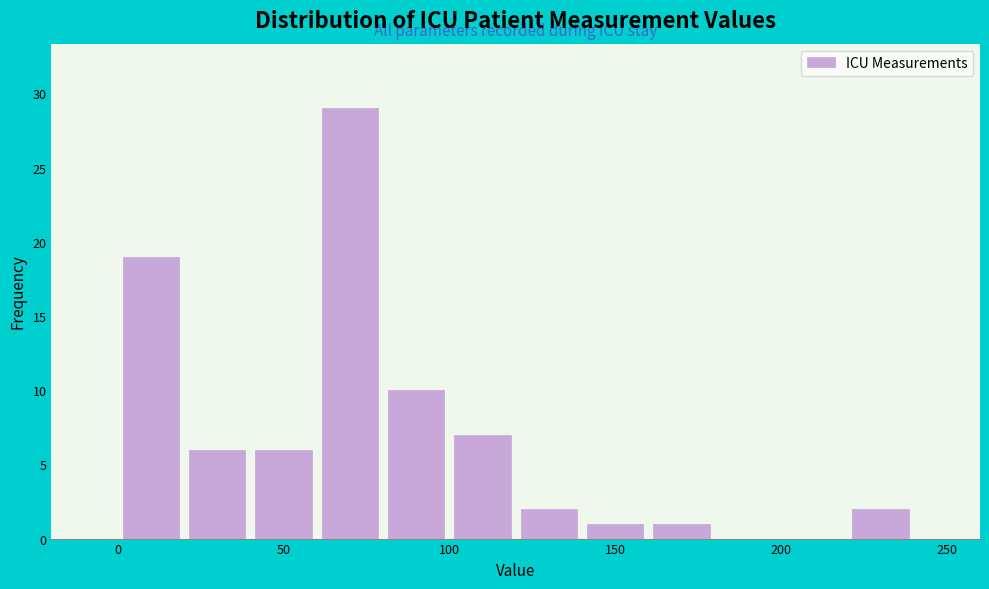

What is the height of the bar covering 140 to 160 on the x-axis? The values are not printed on the chart, so give them approximately, as read against the axis.

1